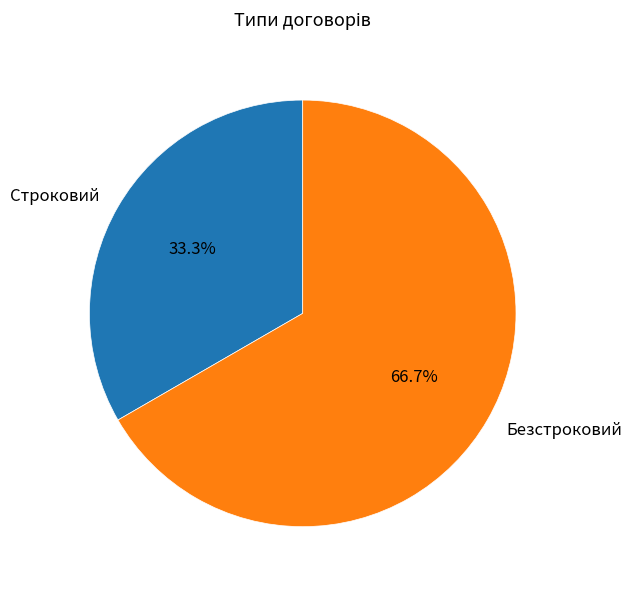

Which category has the biggest portion of the pie?

Безстроковий